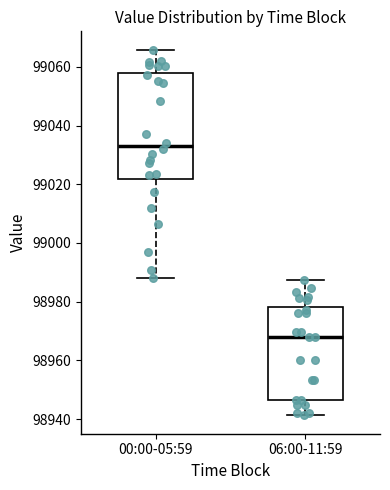

Reading left to right, transcribe this box plot: for each box, give where its median line is, the range the box spans, and where its two whiskers end, as read against the y-axis. The values are not printed on the chart, so give them approximately, as read against the axis.

00:00-05:59: median 99034, box 99022 to 99058, whiskers 98988 to 99066
06:00-11:59: median 98968, box 98946 to 98978, whiskers 98942 to 98988